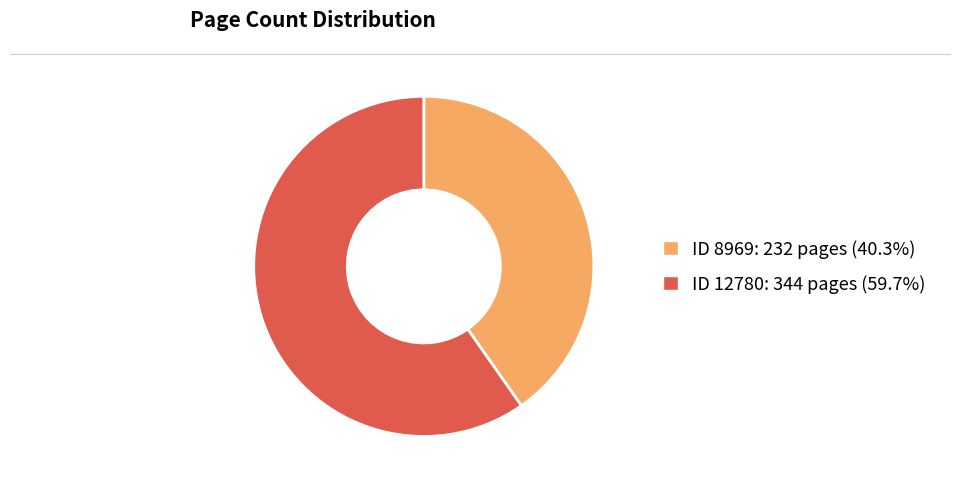

Does any single category account for the majority?

Yes